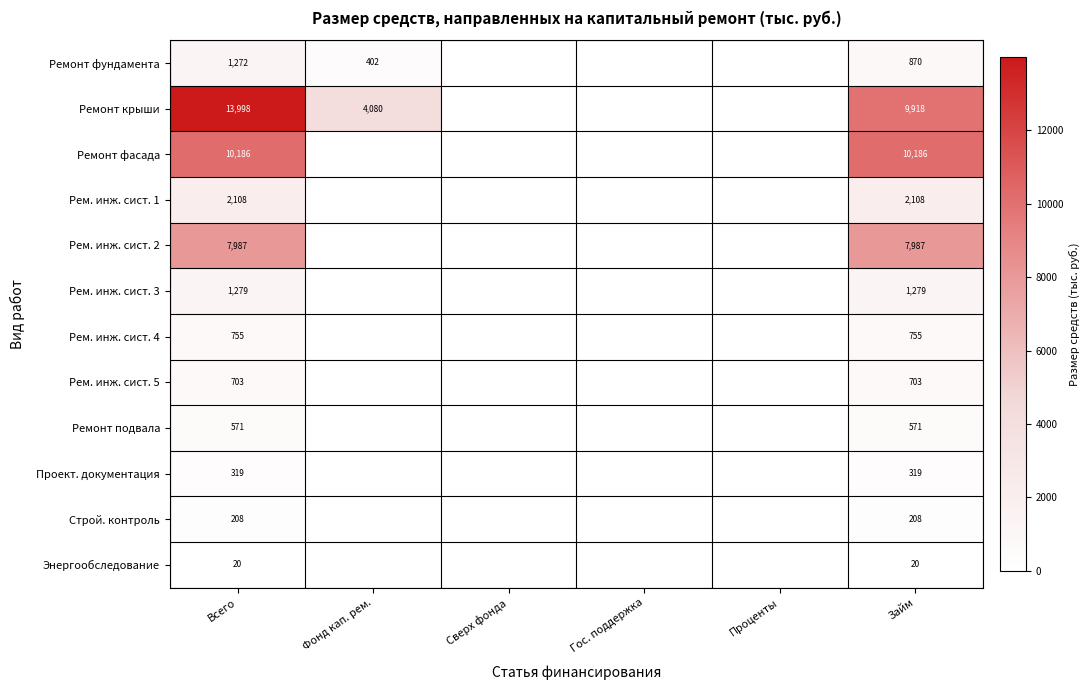

At which category is the sum across all series the highest?

Всего